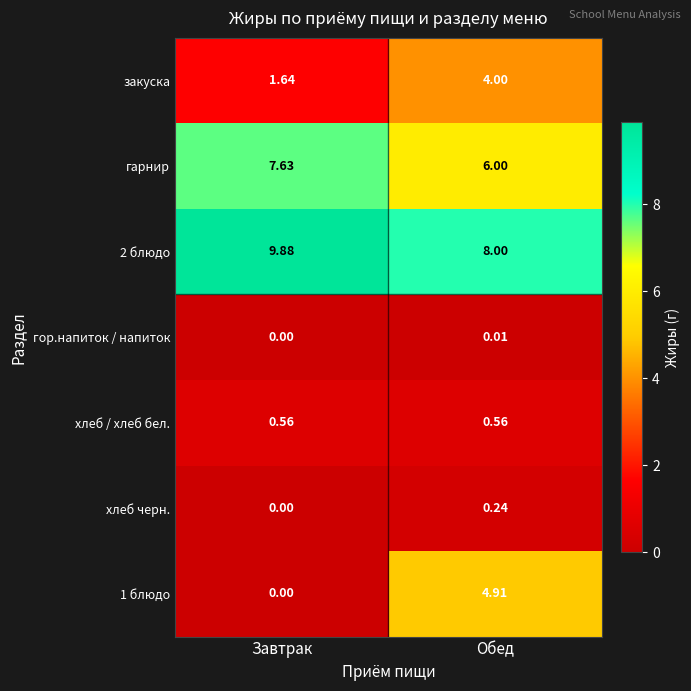

Which series changed the most between Завтрак and Обед?

1 блюдо